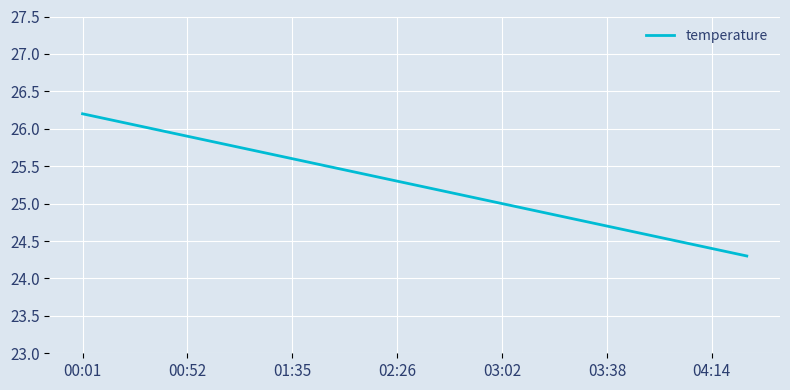

How many lines are shown in the chart?

1